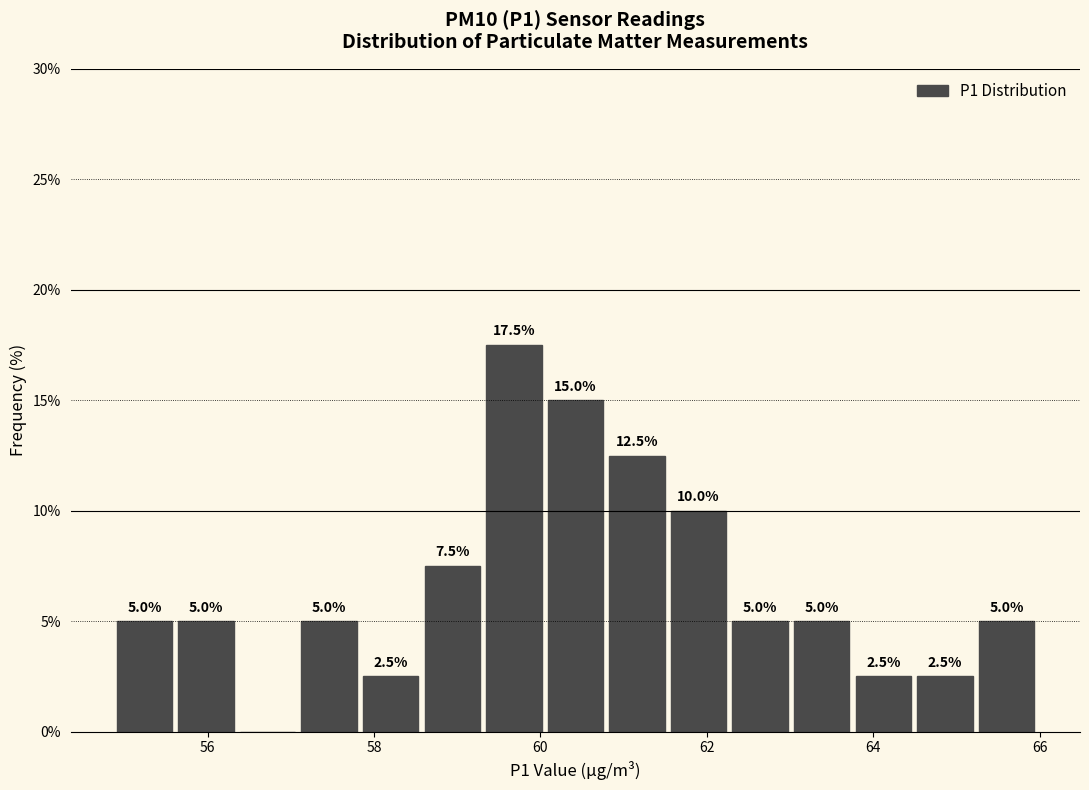

Read against the x-axis, roughly where is the centre of the tallest bar?

59.6